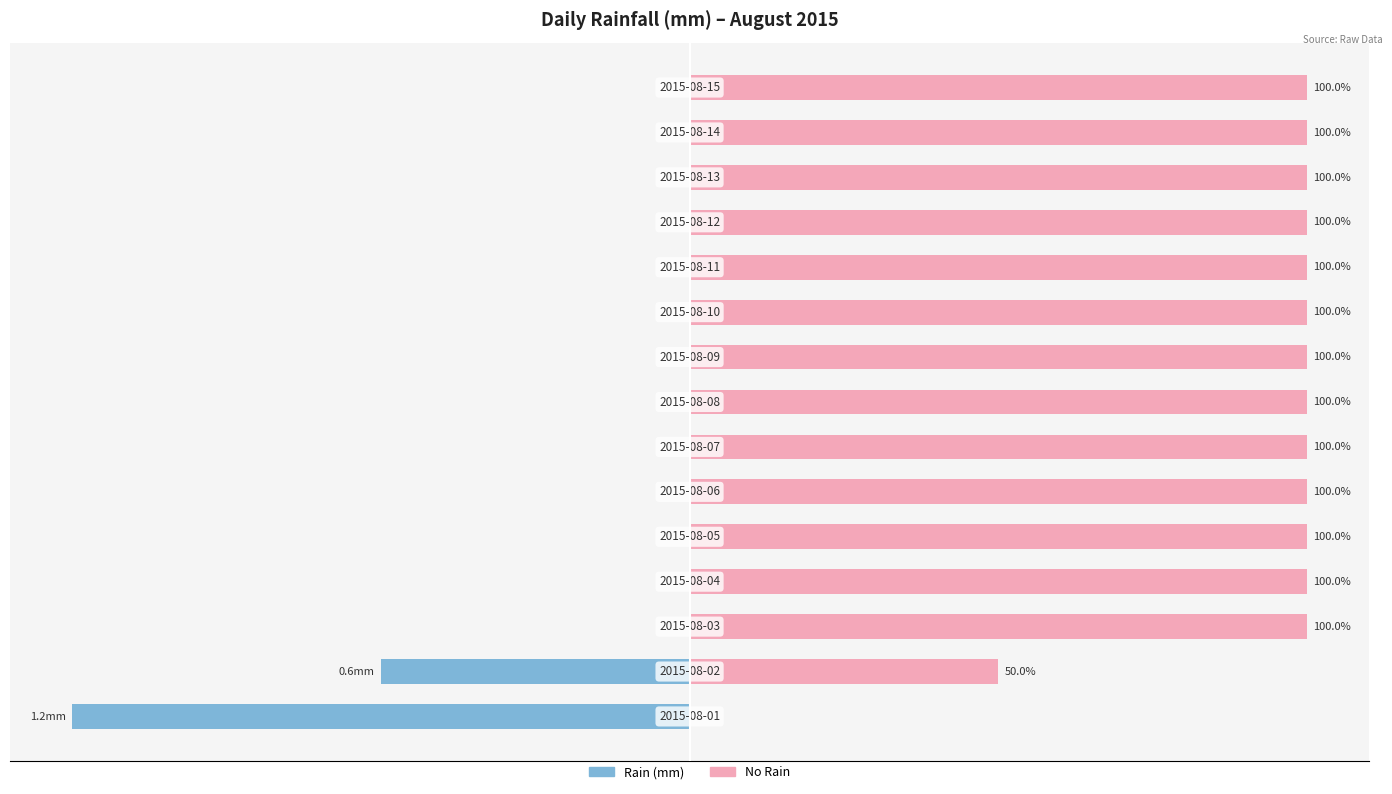

Which series has the largest total across all categories?

No Rain